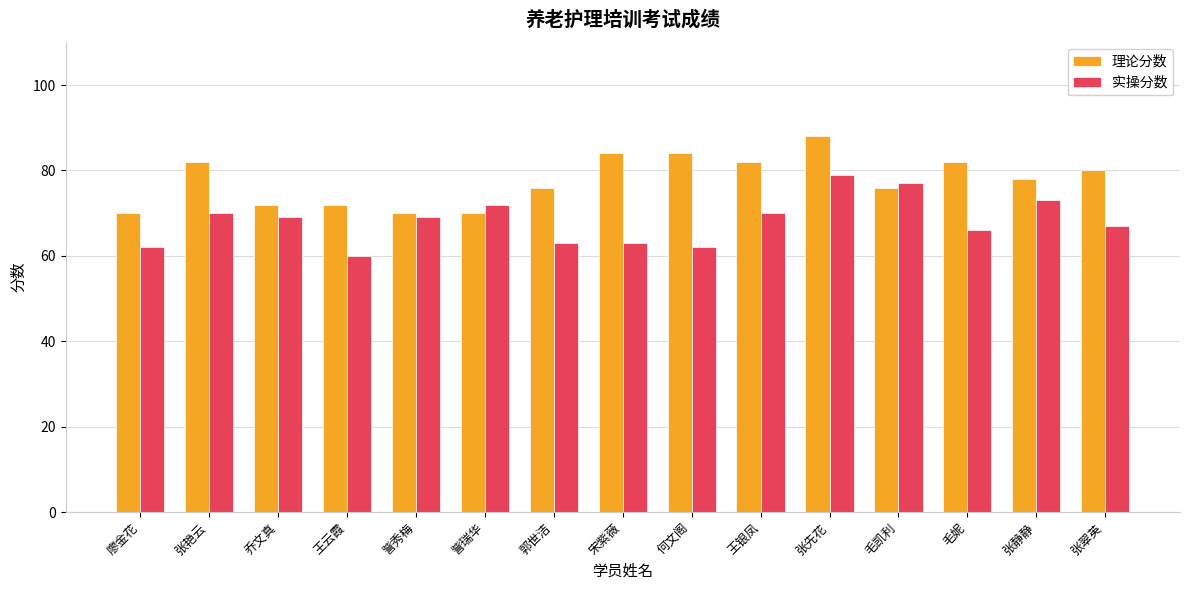

Is it true that 理论分数 equals 46 at 张静静?

False